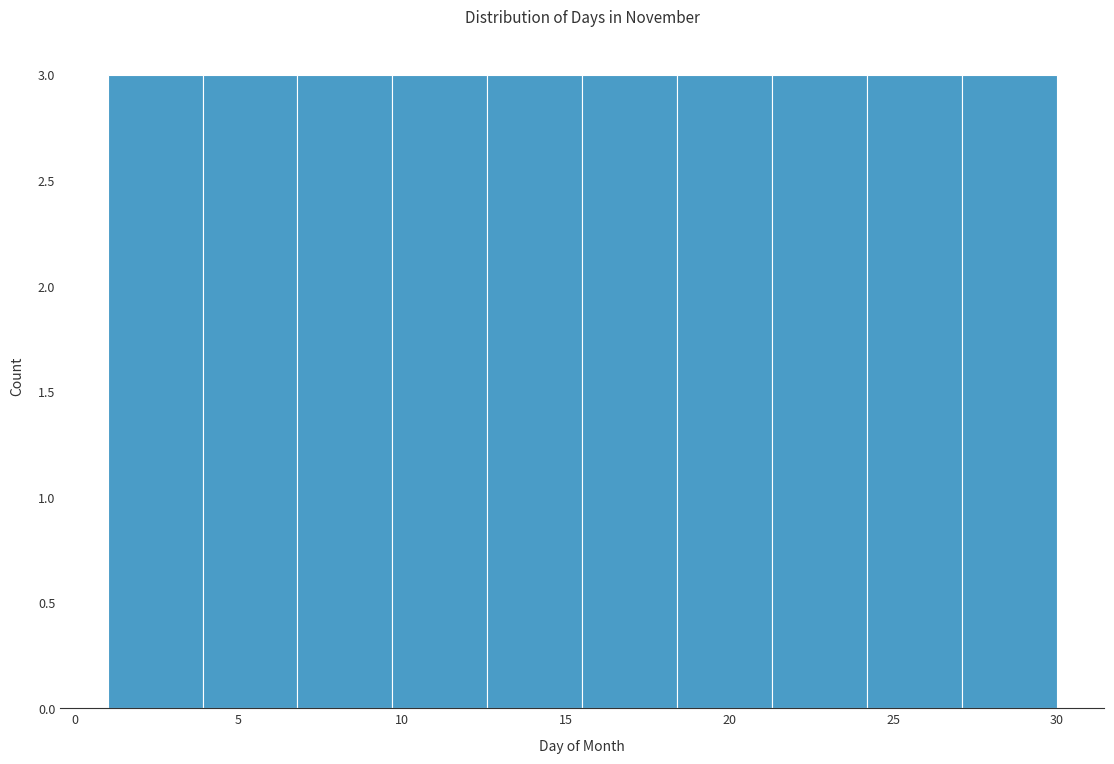

What is the height of the bar covering 6.8 to 9.7 on the x-axis? Neither the bar edges nor the heights are printed on the chart, so give them approximately, as read against the axes.

3